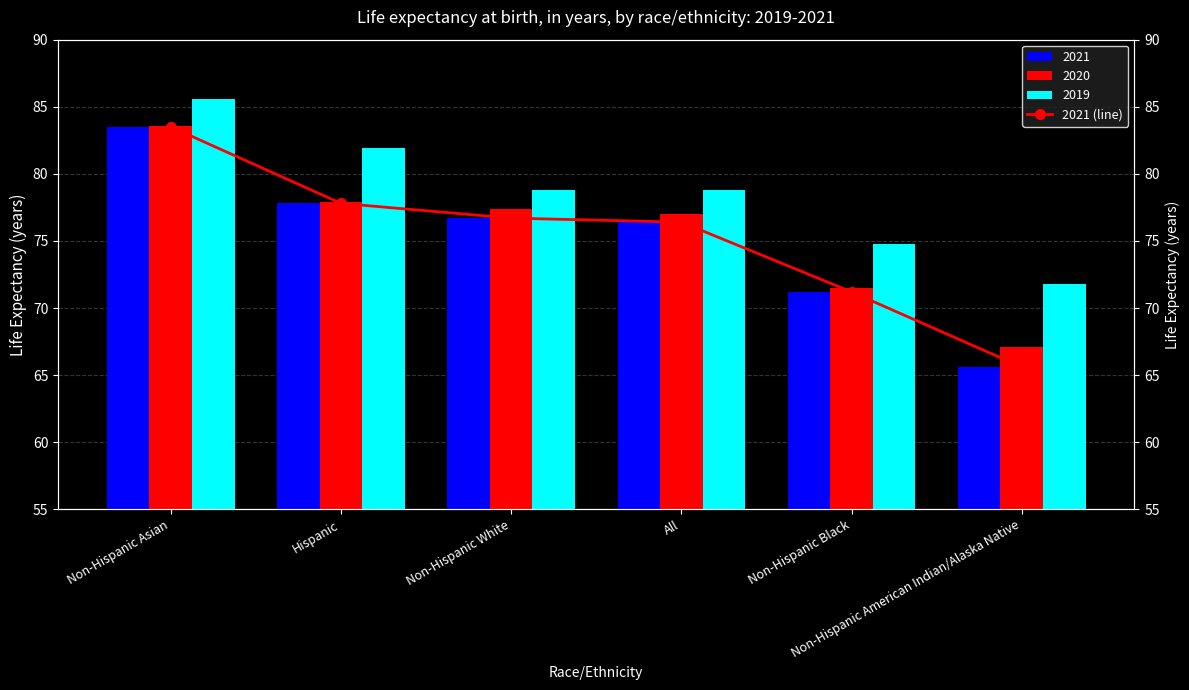

Is it true that the value at Non-Hispanic Black is 104.0?

False